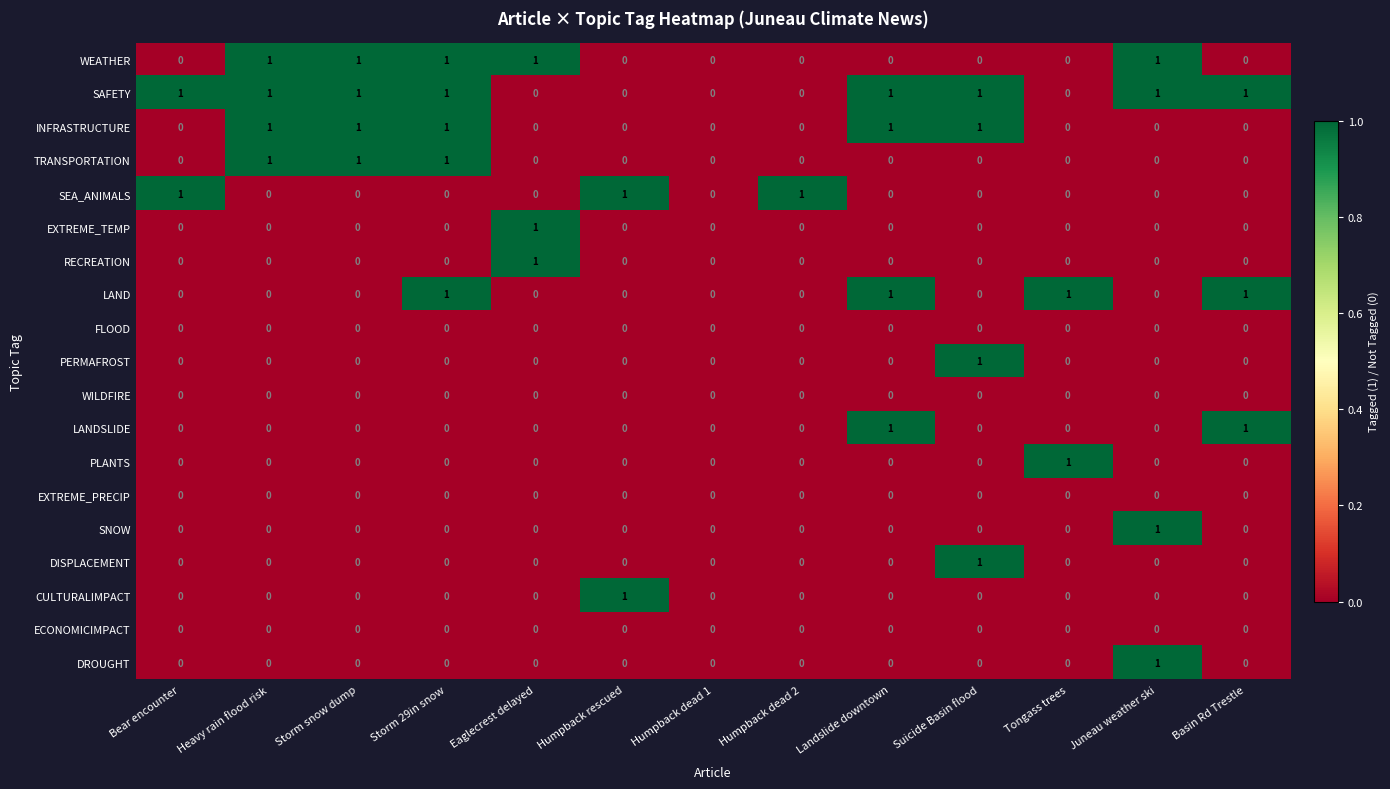

Is it true that WEATHER equals 1 at Humpback rescued?

False